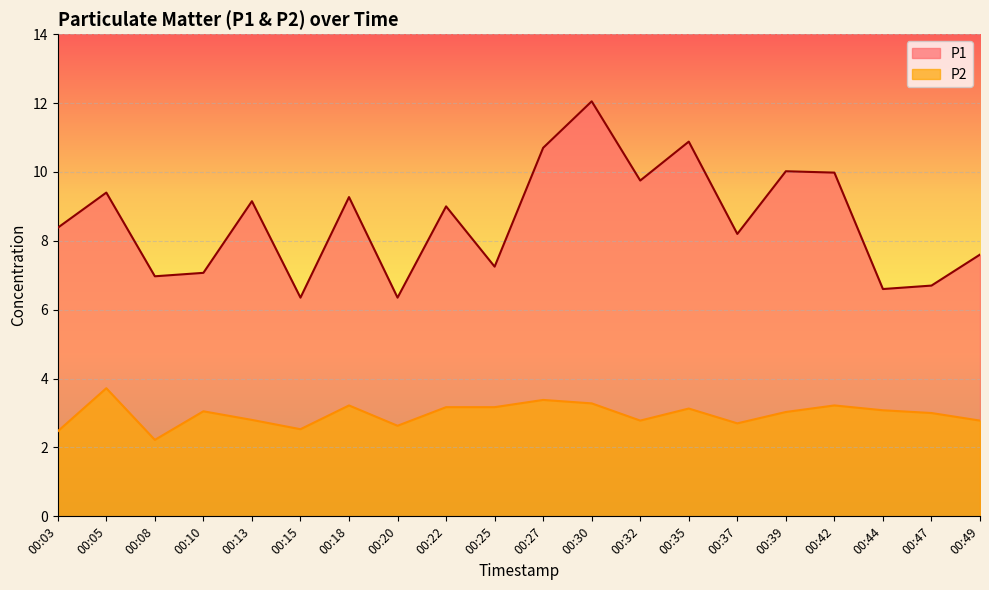

What are all the series names shown in the legend?

P1, P2